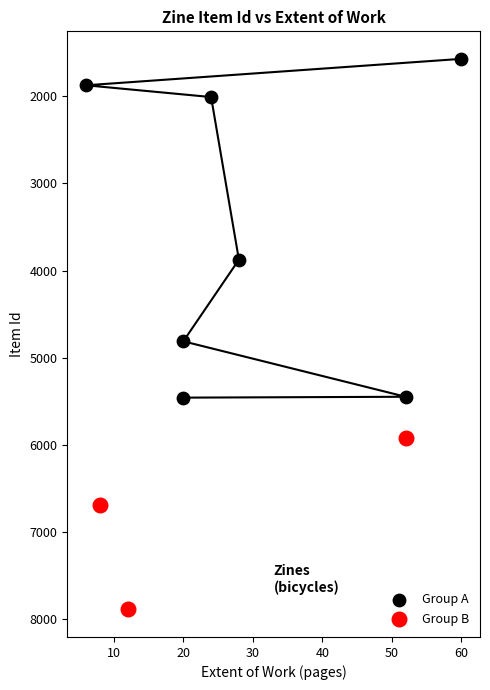

What are all the series names shown in the legend?

Group A, Group B